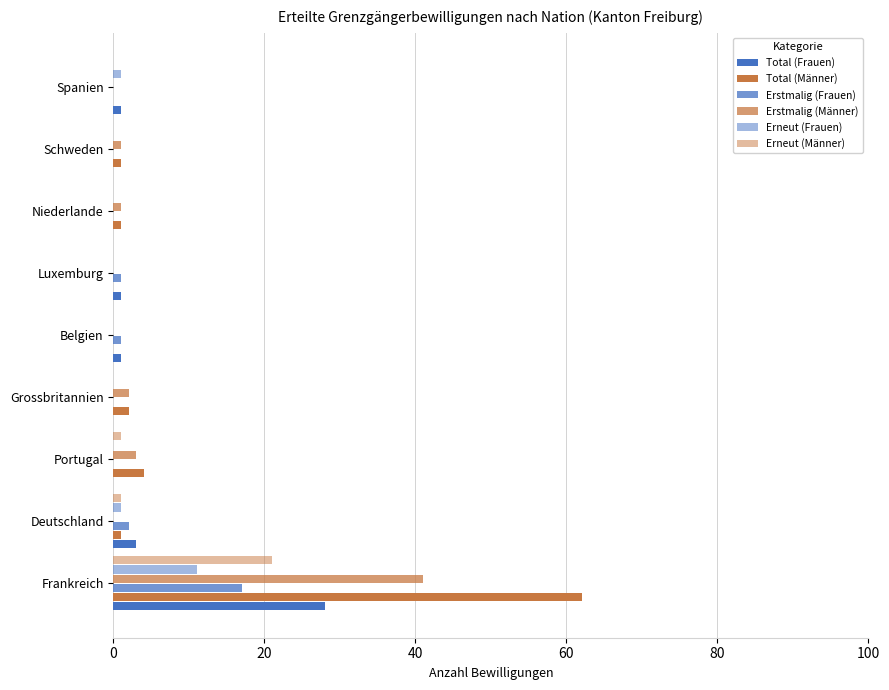

What is the average value of the Erneut (Männer) series?

3